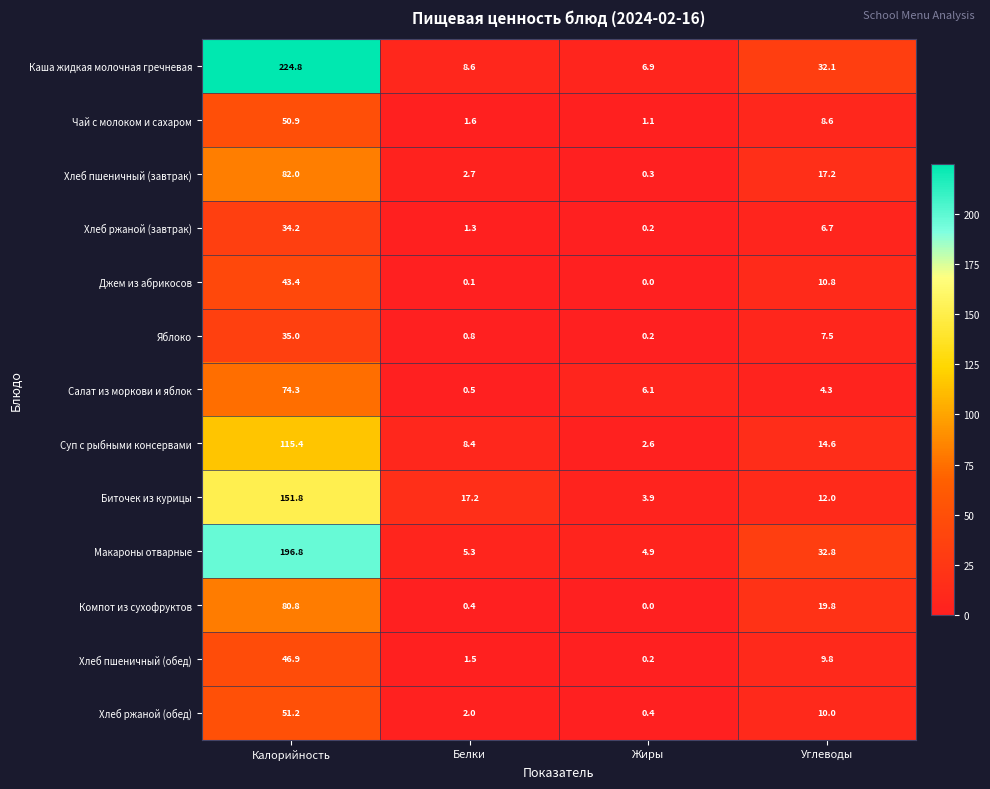

What is the difference between the second highest and minimum values in the Хлеб пшеничный (обед) series?

9.6